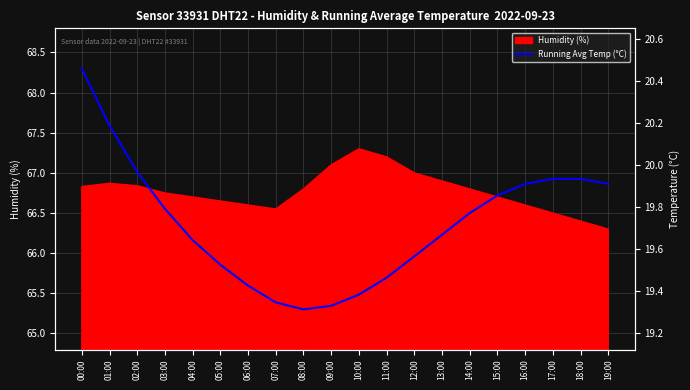

Where is the data nearest to the value 66?

12:00